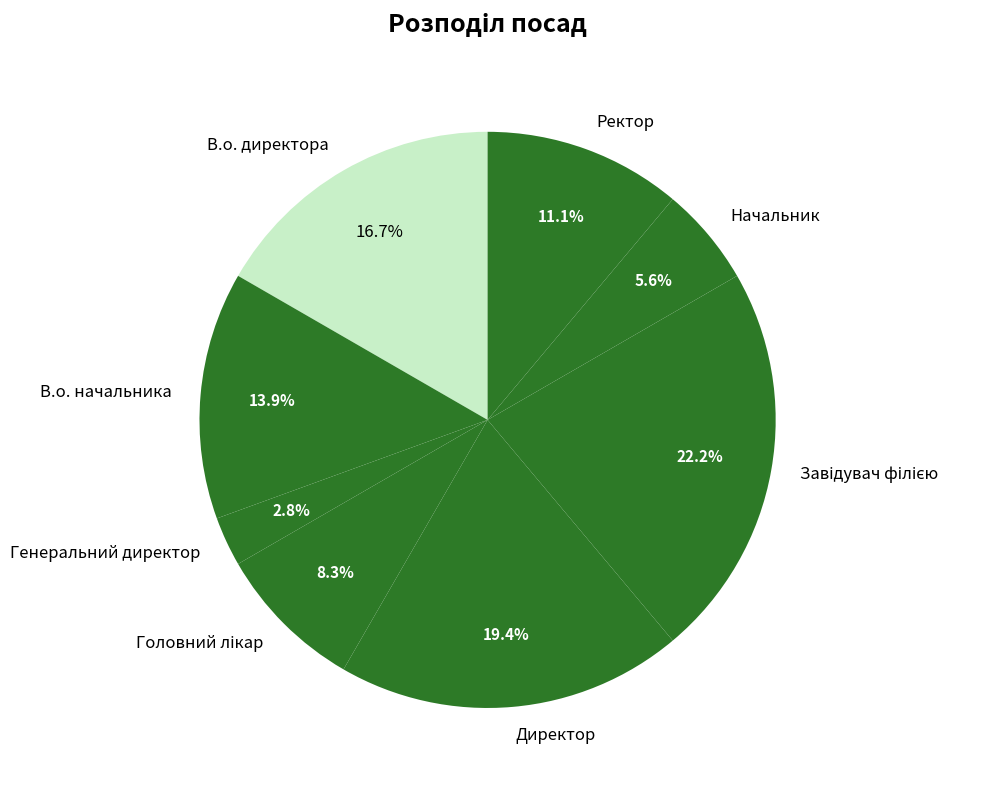

Count the number of slices in the pie.

8